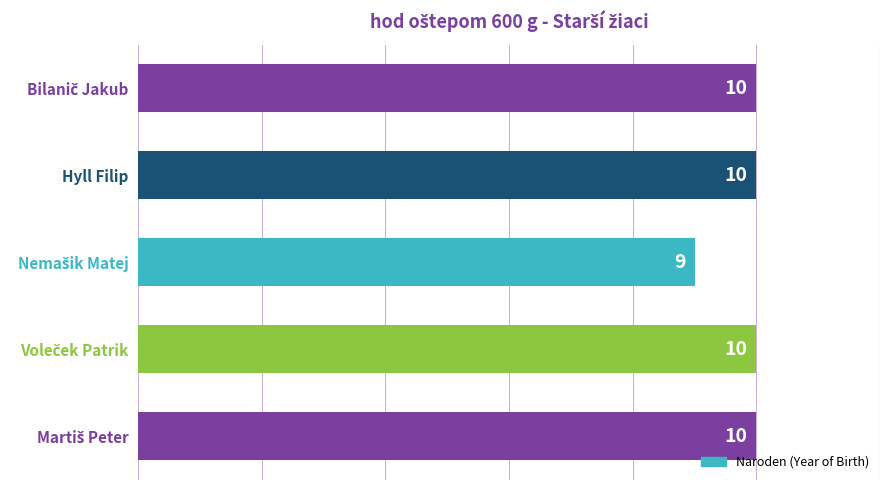

The value at Hyll Filip is 10. True or false?

True